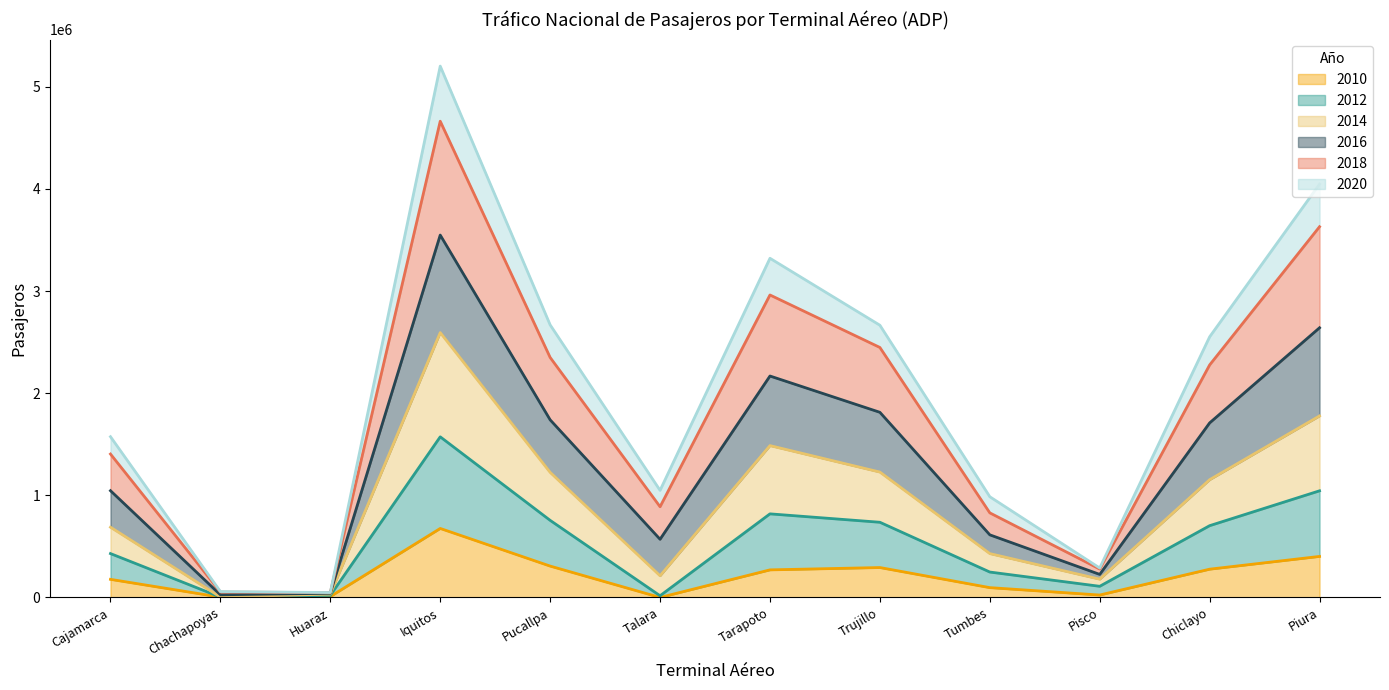

At which label does 2012 first exceed 1152993?

Iquitos